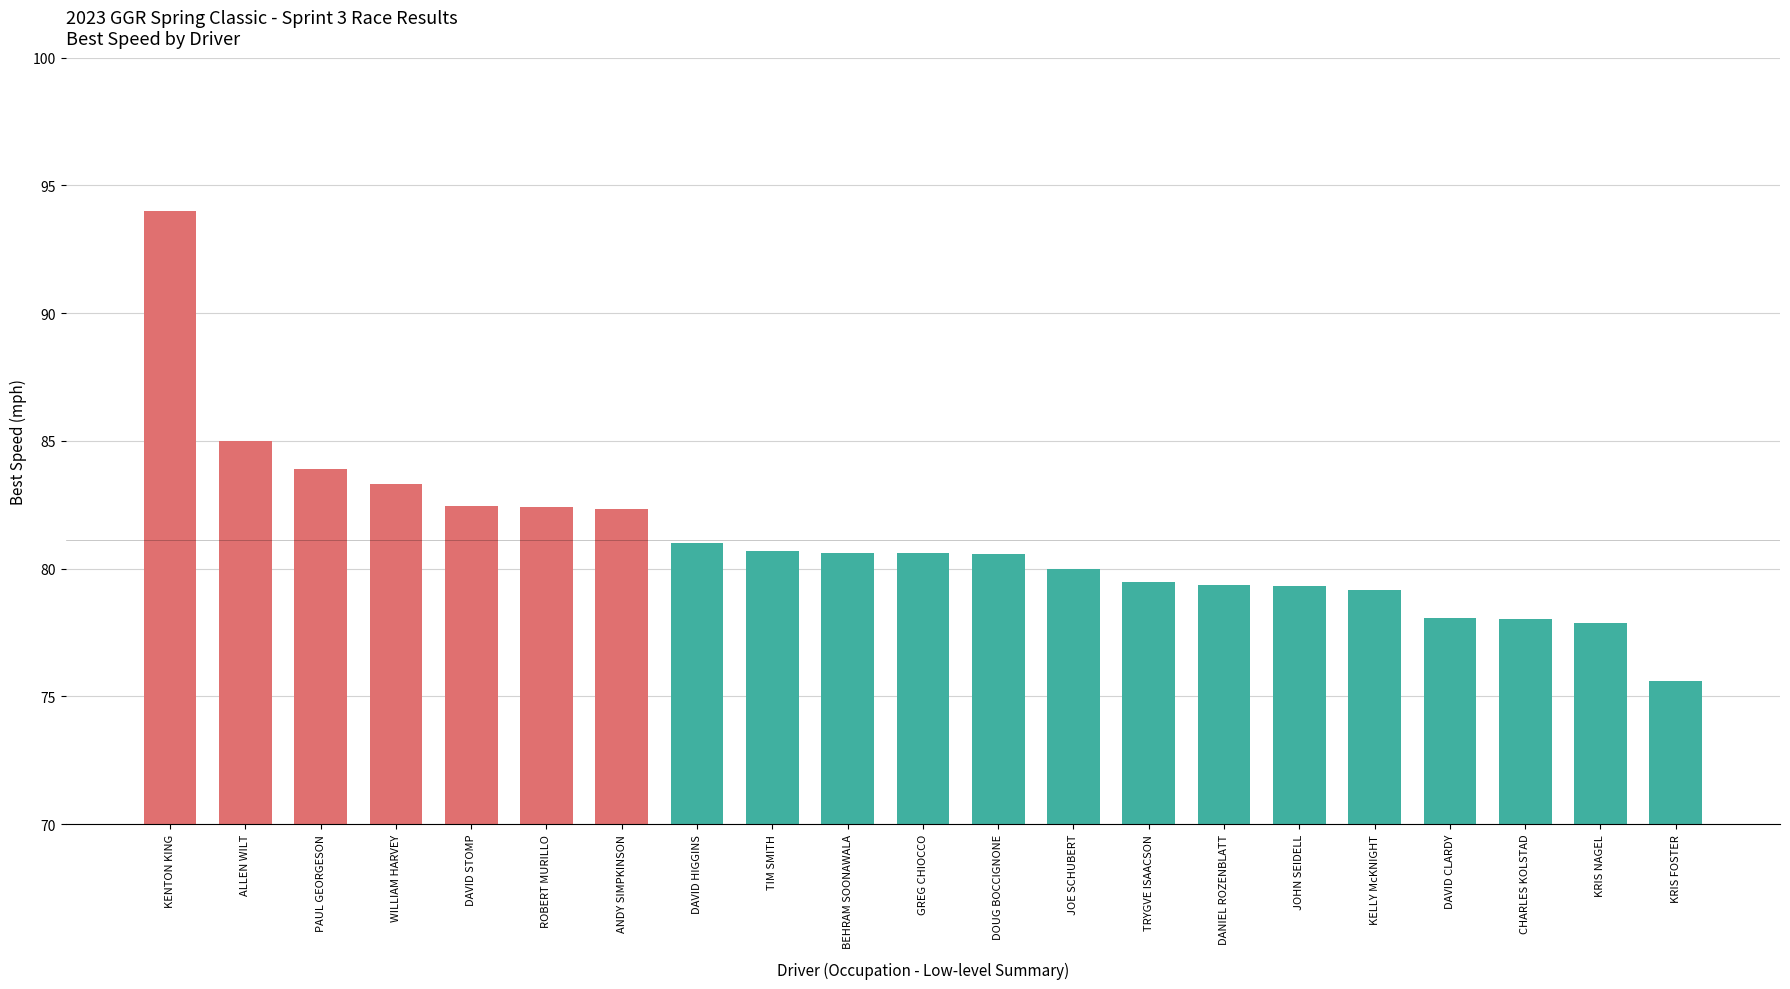

What position from the left is BEHRAM SOONAWALA?

10